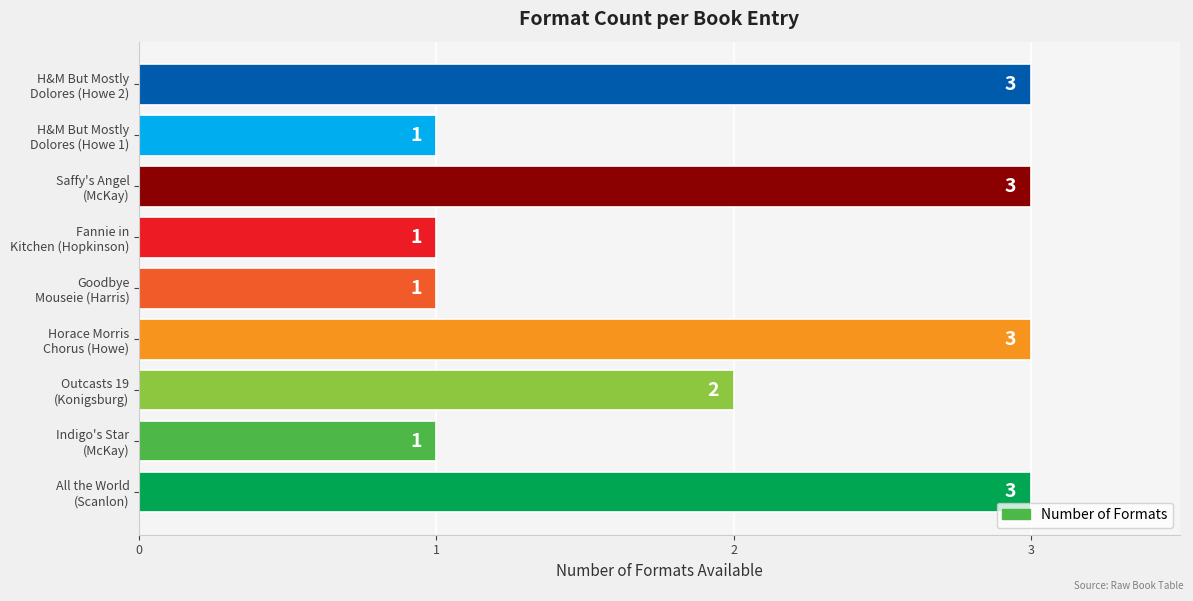

What is the sum of all values?

18